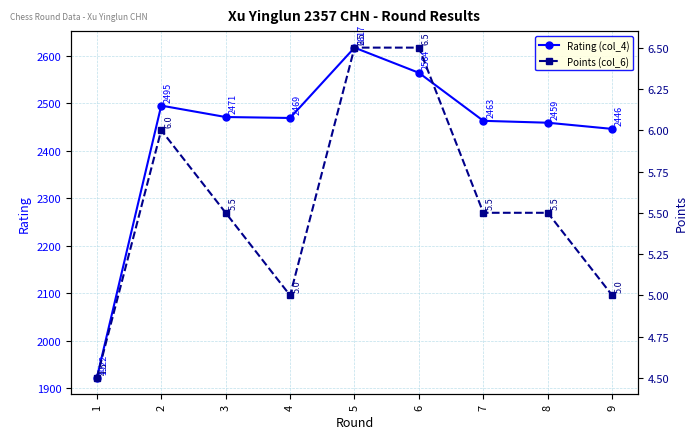

What is the total value across all series at 4?

2474.0